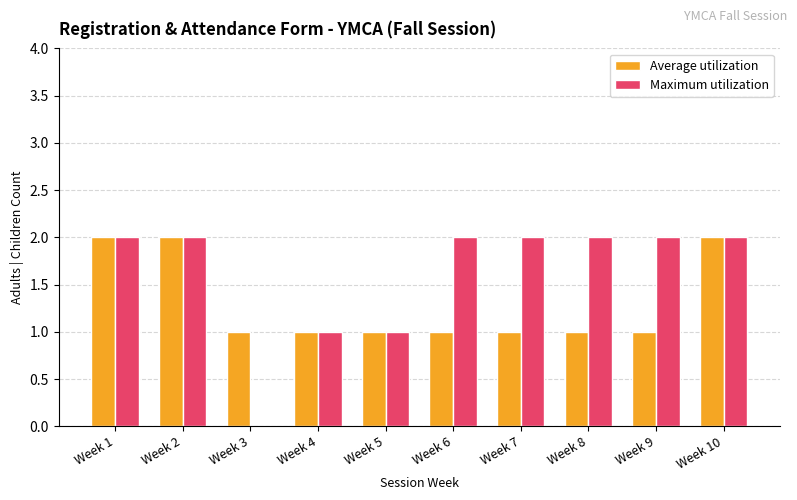

Does the chart contain stacked bars?

No